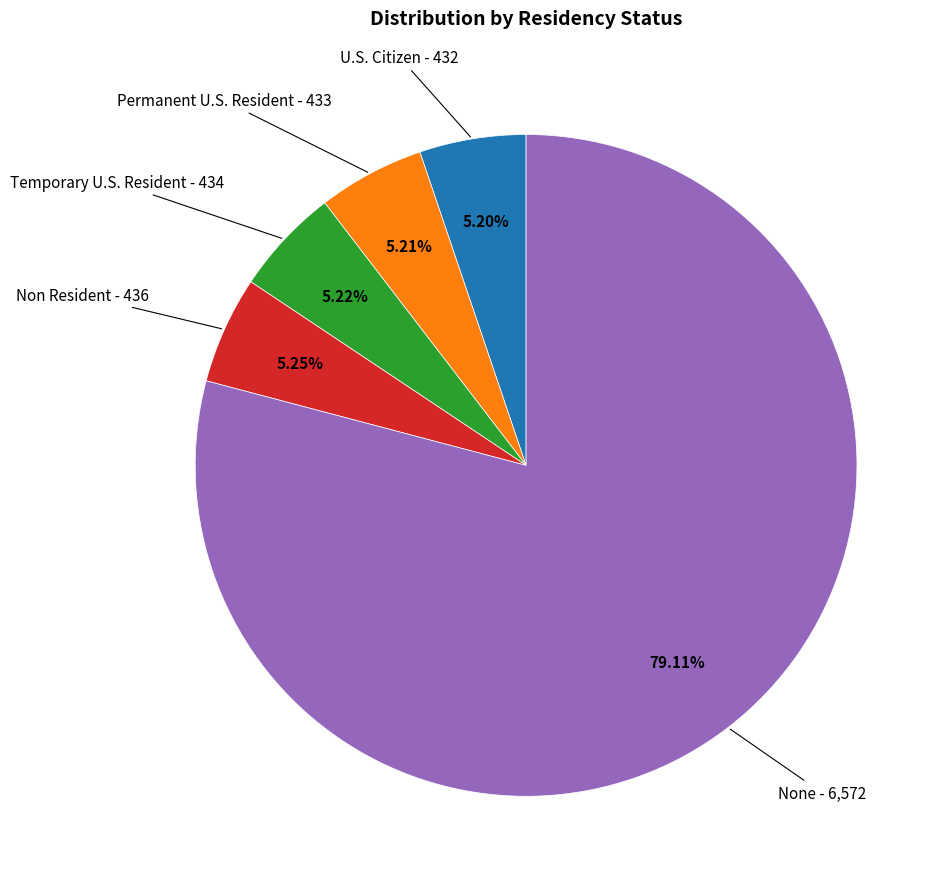

Does any single category account for the majority?

Yes